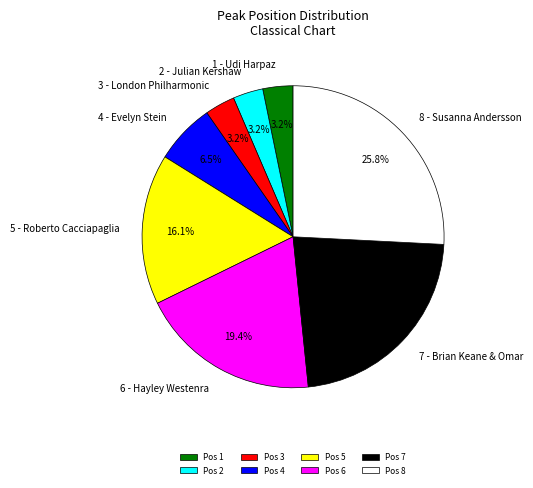

To the nearest percent, what is the difference between the 5 - Roberto Cacciapaglia and 8 - Susanna Andersson slice percentages?

10%